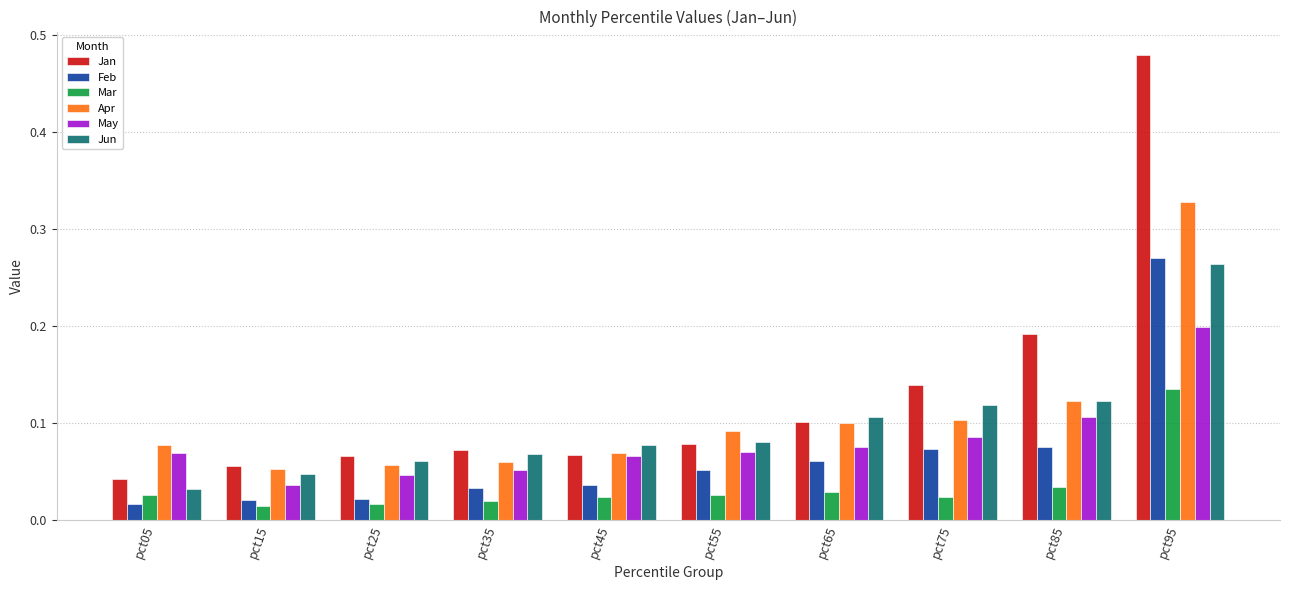

At which category is the sum across all series the highest?

pct95